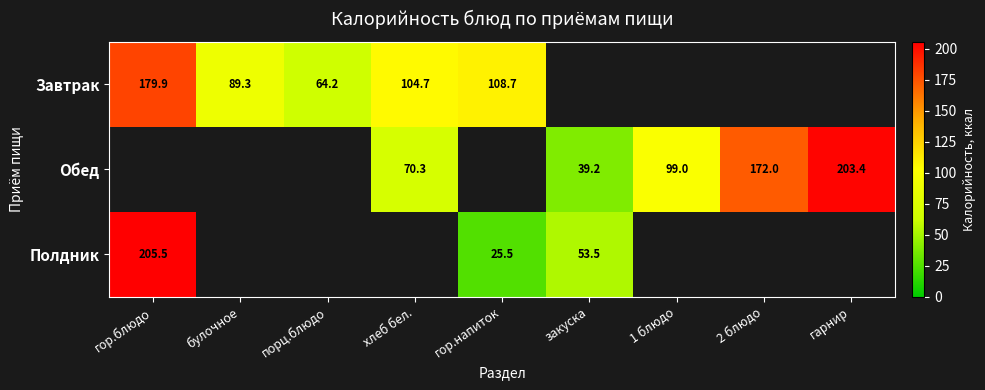

The value of Завтрак at порц.блюдо is 64.2. True or false?

True